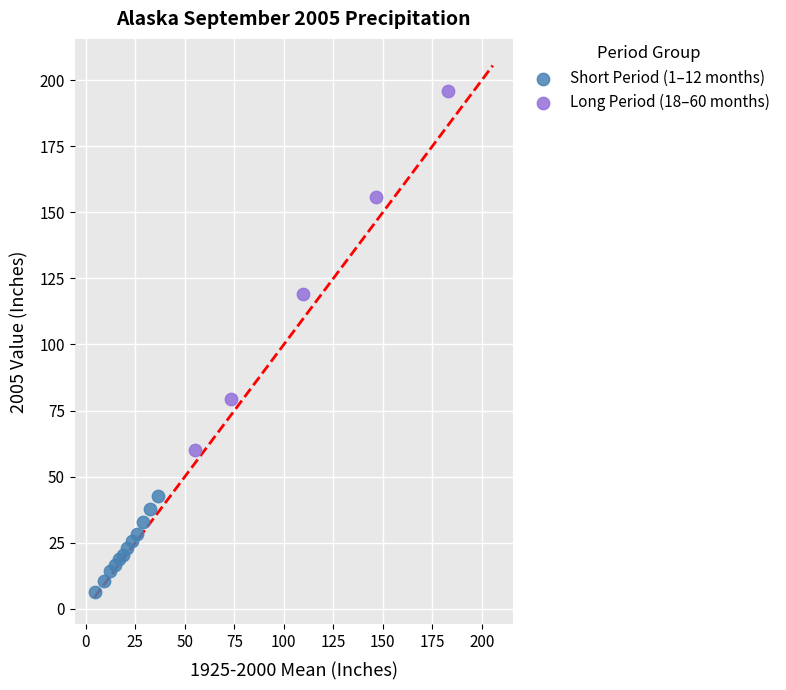

Which series contains the highest Y value?

Long Period (18–60 months)